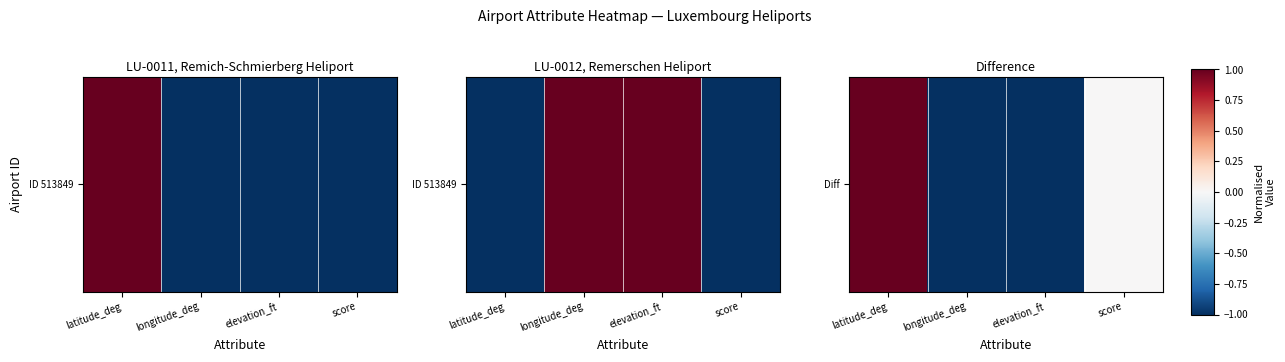

How many data points are less than 0?

2